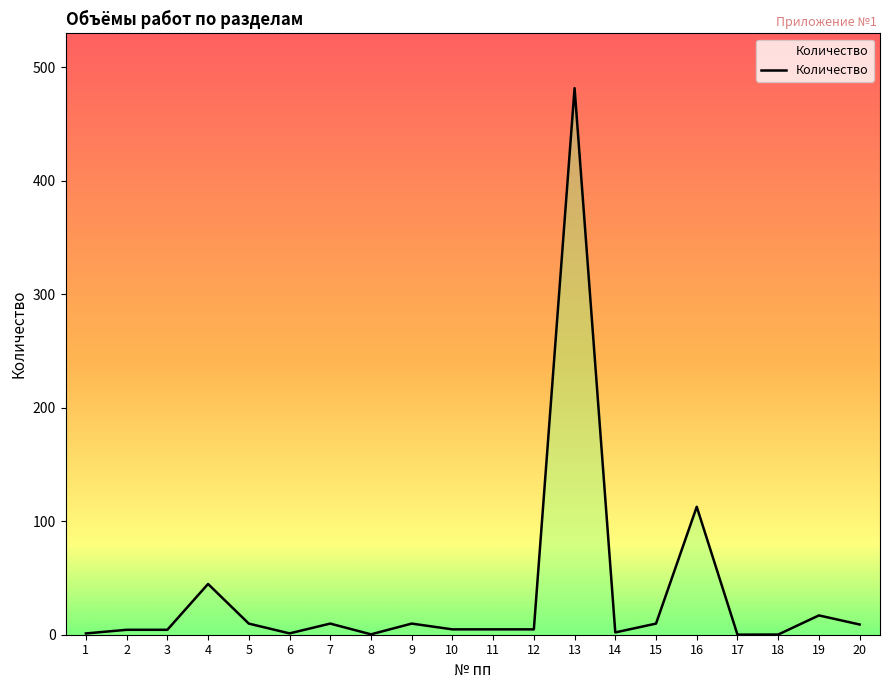

True or false: the data shows 0.1 at 17.

True